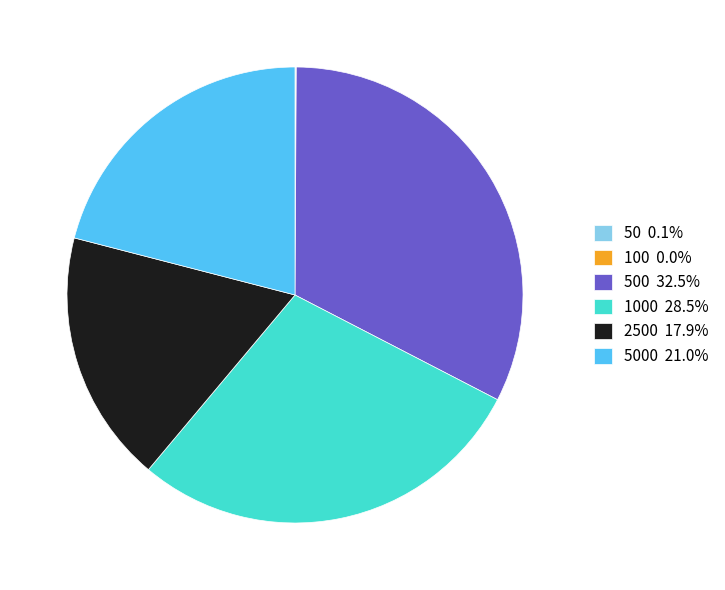

Is there any slice that represents more than half of the pie?

No